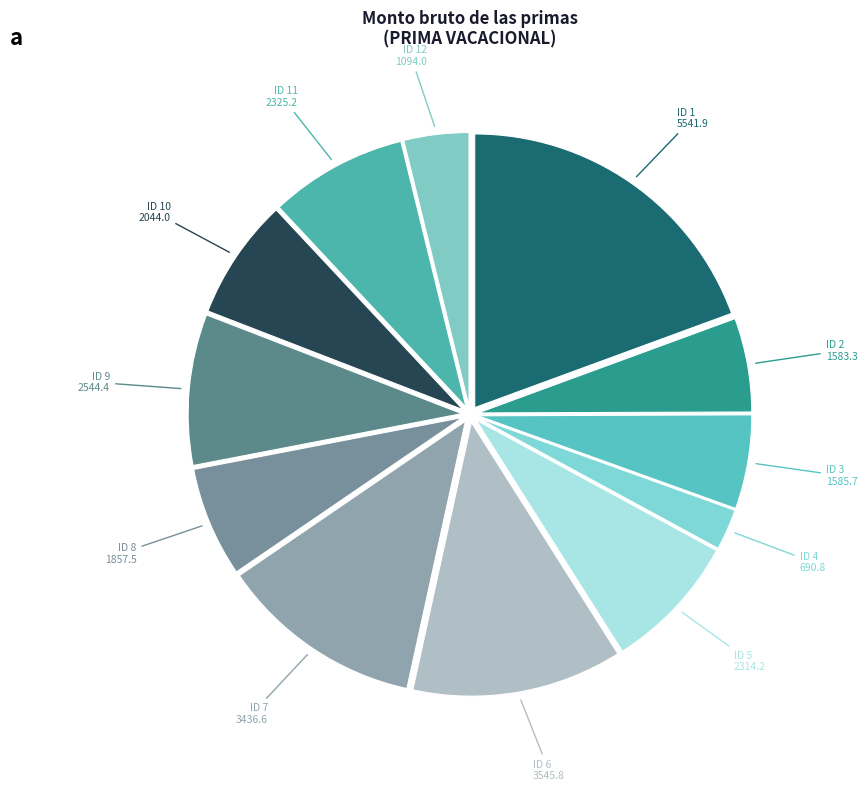

Does any single category account for the majority?

No